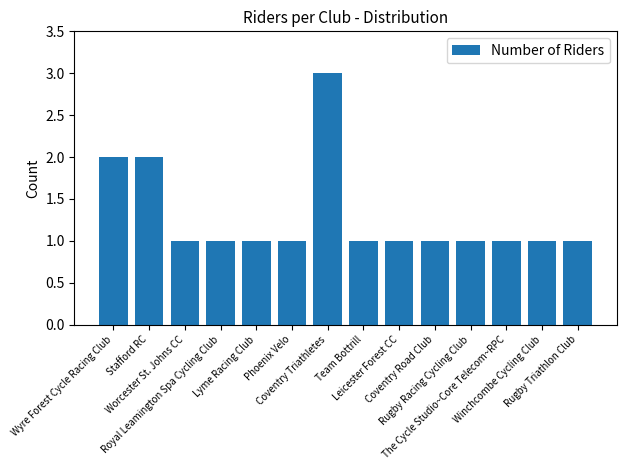

What is the change in value from Worcester St. Johns CC to Coventry Triathletes?

+2